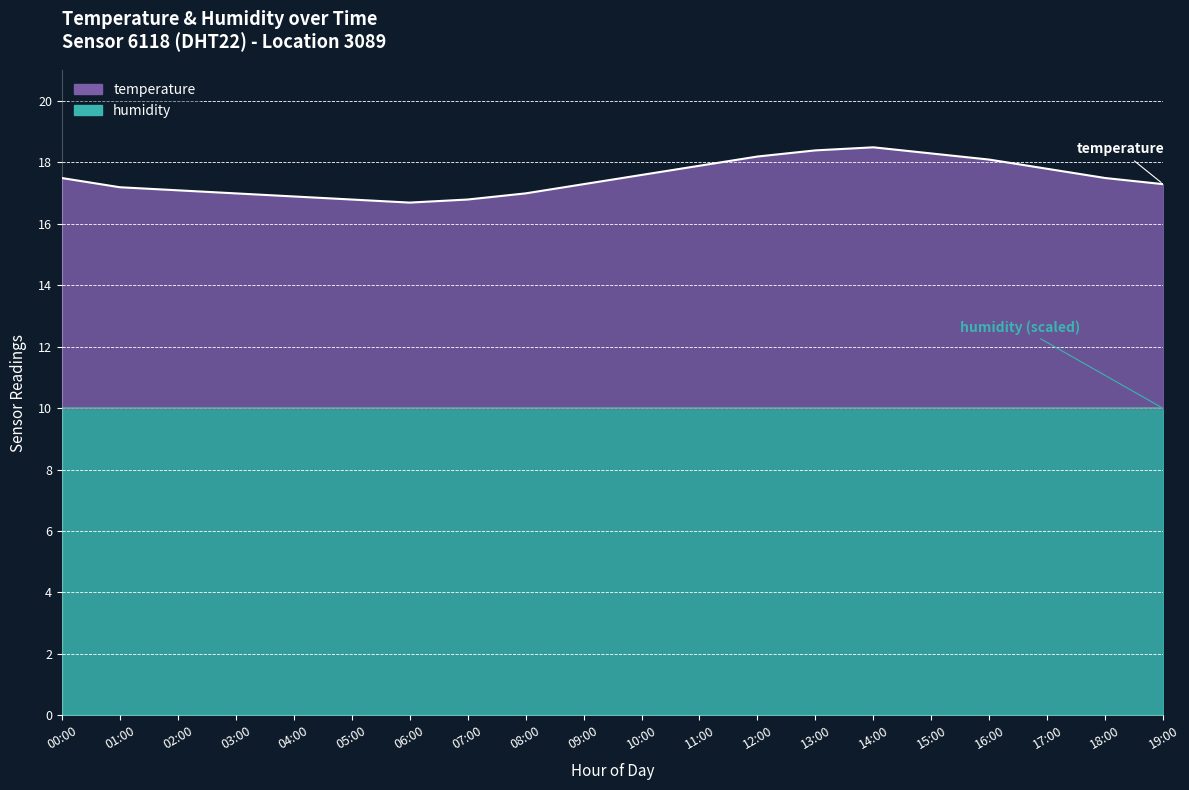

Is it true that the value at 14:00 is 27.2?

False